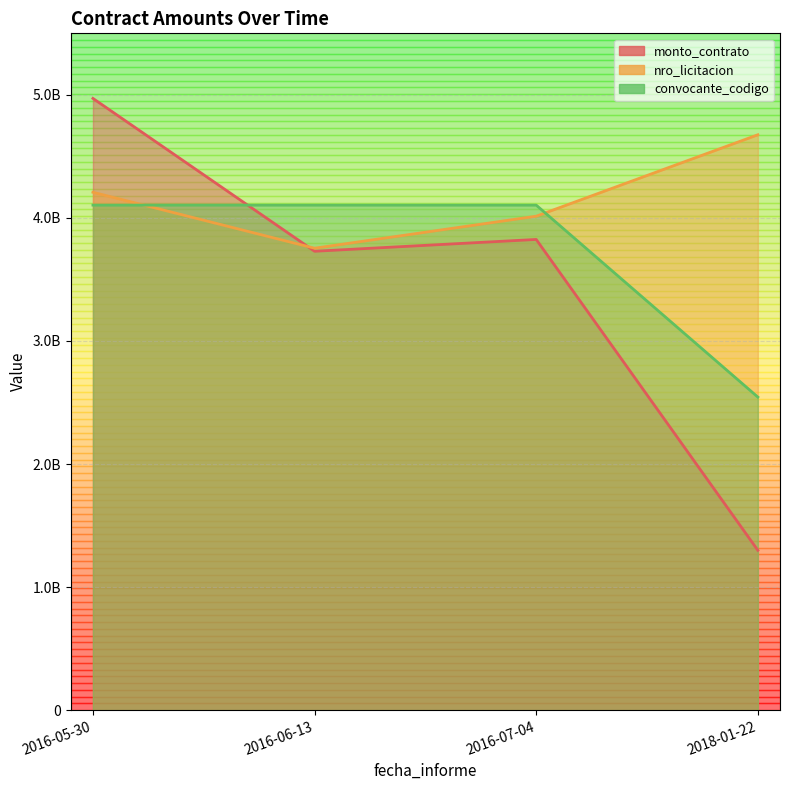

What is the total value across all series at 2016-05-30?

13283558625